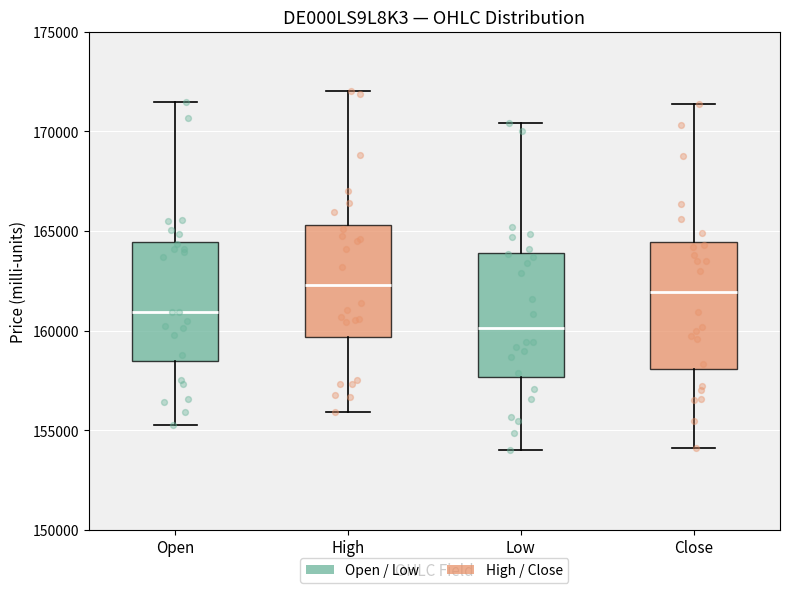

Reading left to right, read every box against the y-axis: the position of its median line, the range the box covers, and the ends of its whiskers. The values are not printed on the chart, so give them approximately, as read against the axis.

Open: median 161000, box 158500 to 164500, whiskers 155000 to 171500
High: median 162500, box 159500 to 165500, whiskers 156000 to 172000
Low: median 160000, box 157500 to 164000, whiskers 154000 to 170500
Close: median 162000, box 158000 to 164500, whiskers 154000 to 171500